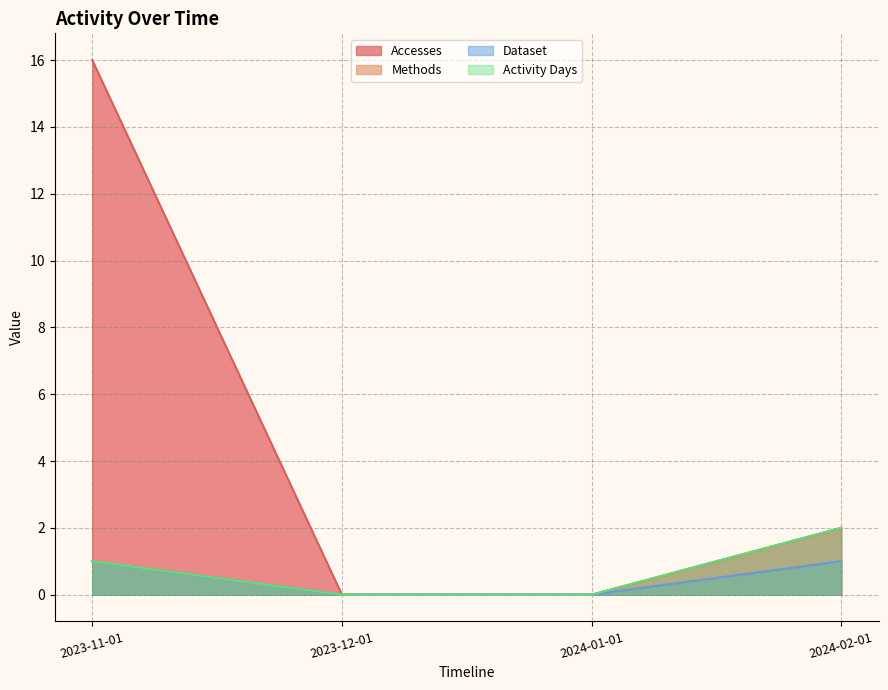

True or false: Activity Days and Dataset intersect in this chart.

False